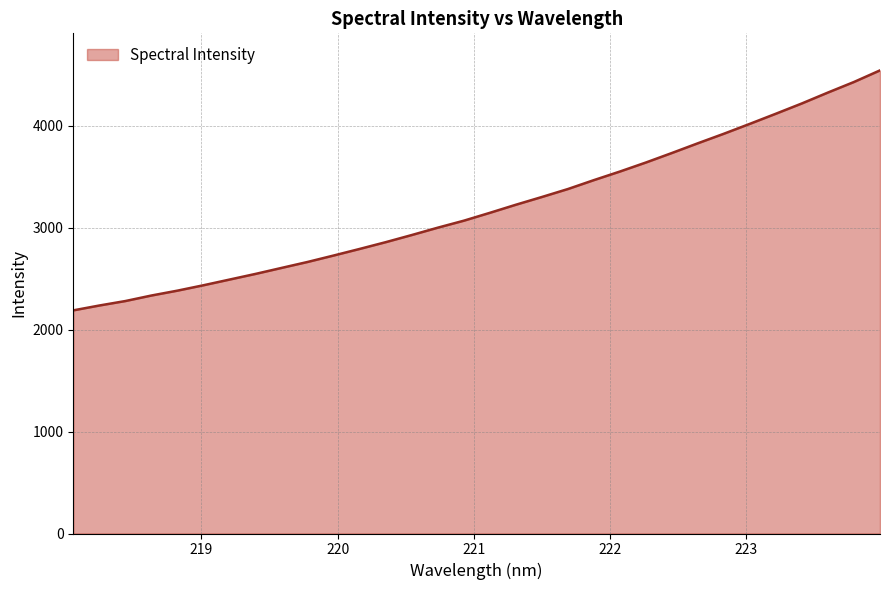

How many series are shown in this chart?

1